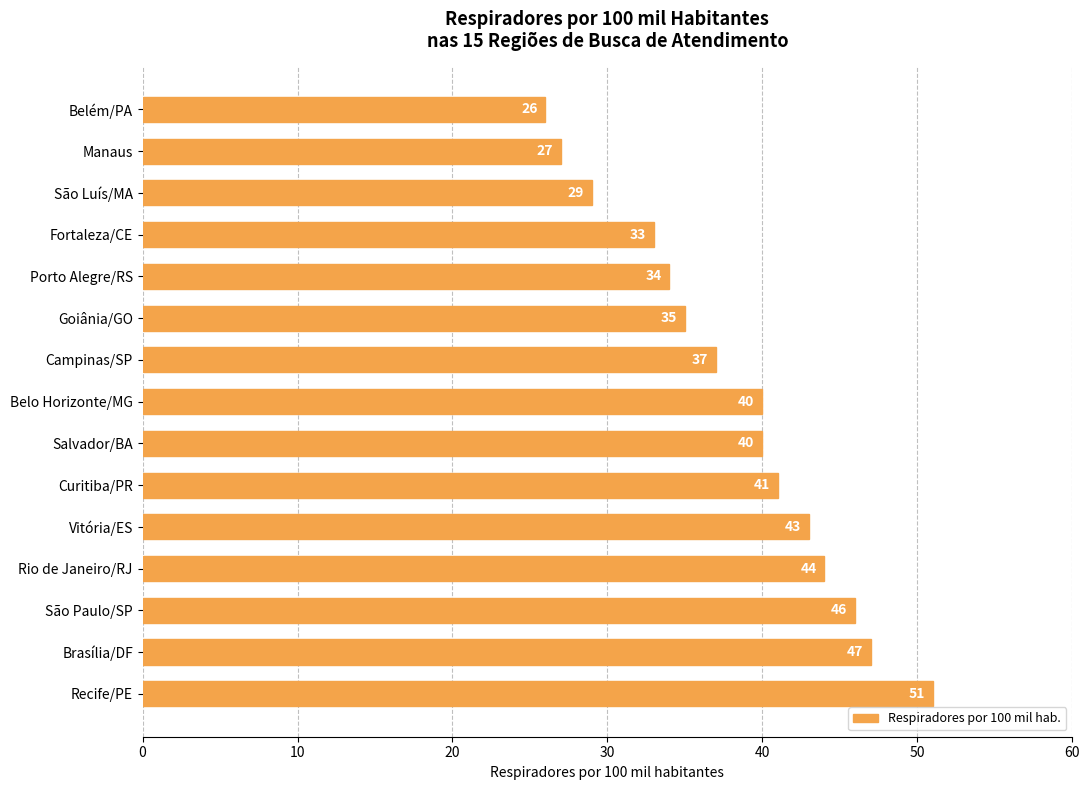

Is it true that the value at Goiânia/GO is 17?

False